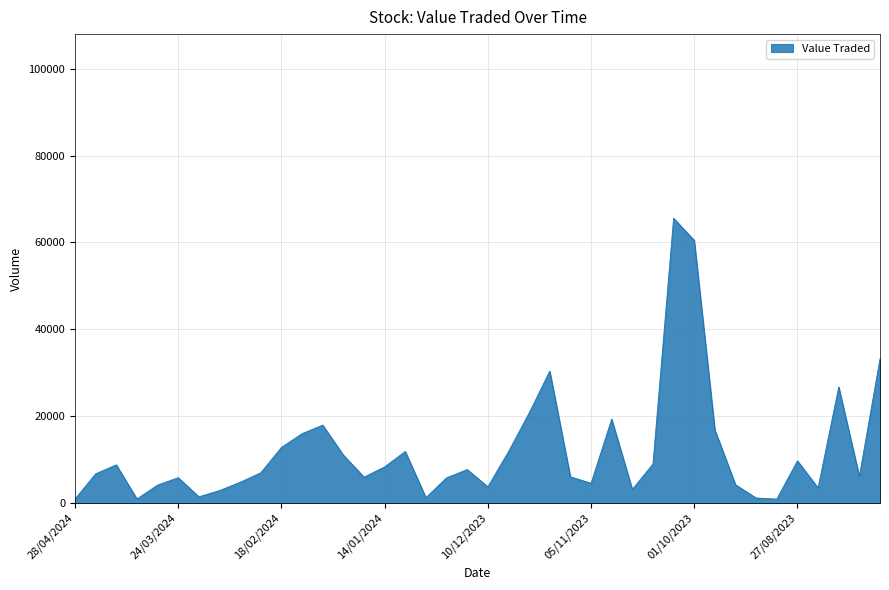

What is the maximum value shown in the chart?

65573